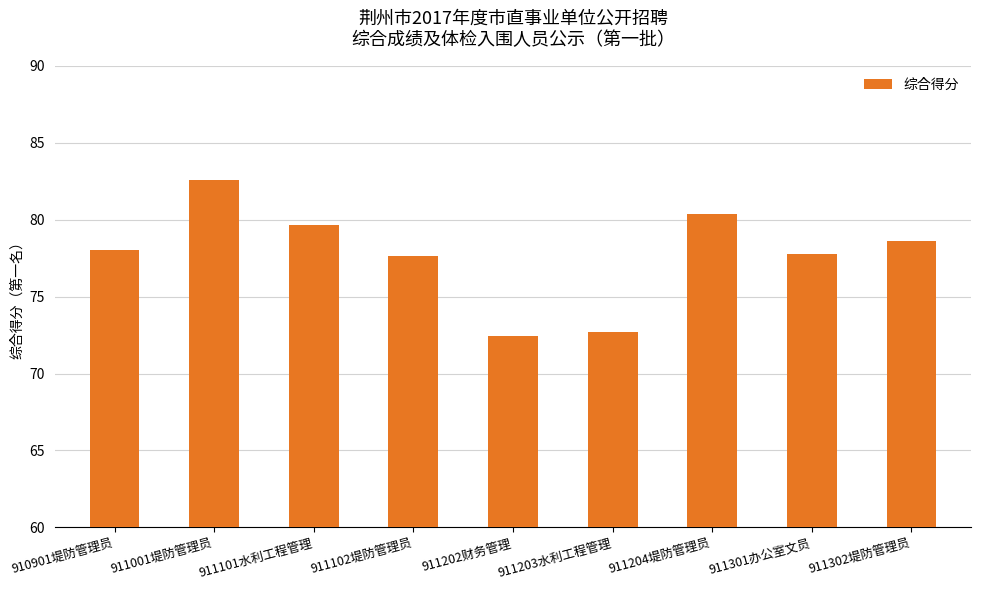

What is the sum of the values at 911202财务管理 and 911102堤防管理员?

150.1